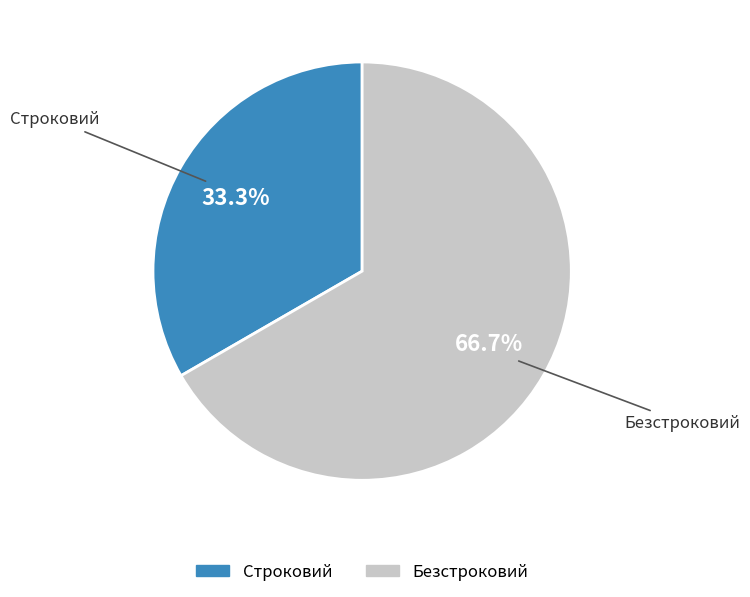

Rank the categories by value from lowest to highest.

Строковий, Безстроковий